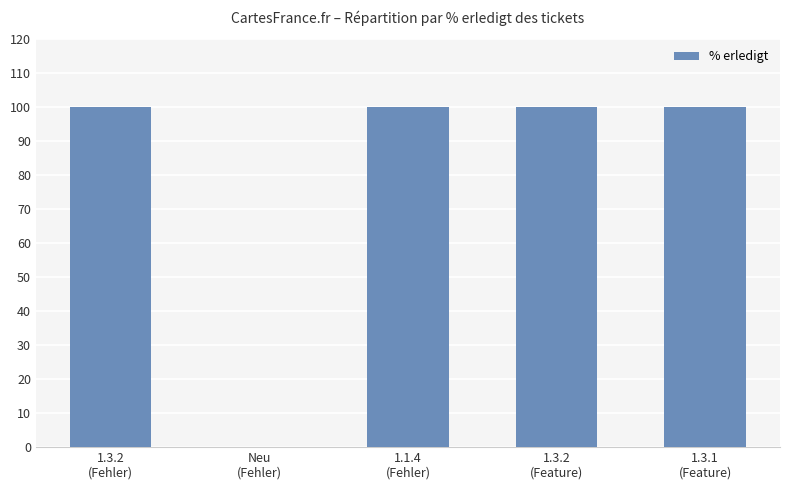

The chart shows a value of 100 at 1.3.2
(Feature). True or false?

True